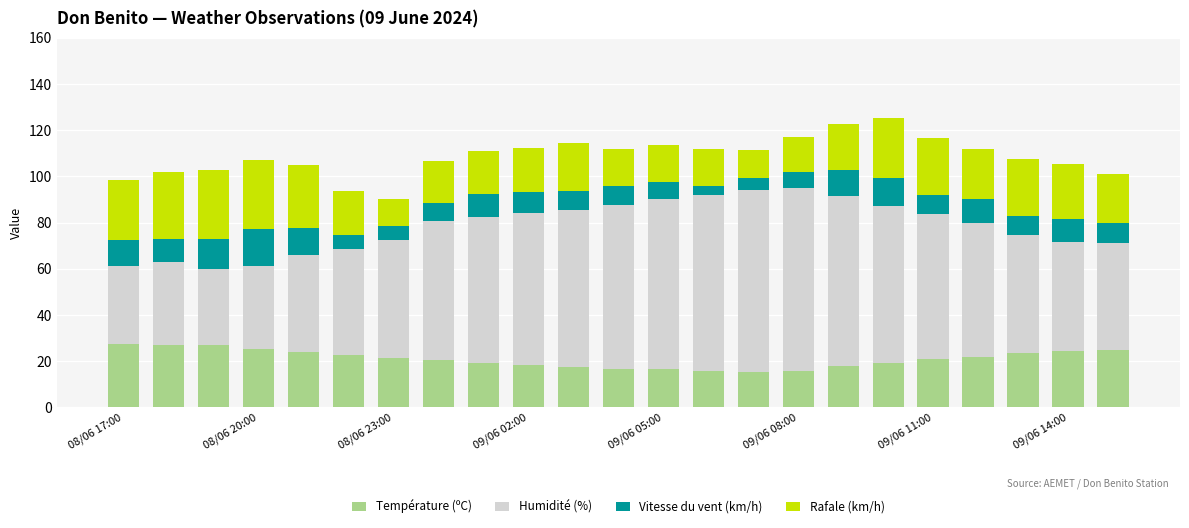

What are all the series names shown in the legend?

Température (ºC), Humidité (%), Vitesse du vent (km/h), Rafale (km/h)